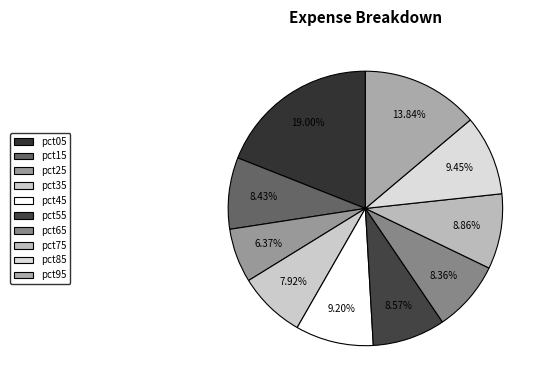

The pct05 slice represents 33% of the pie. True or false?

False